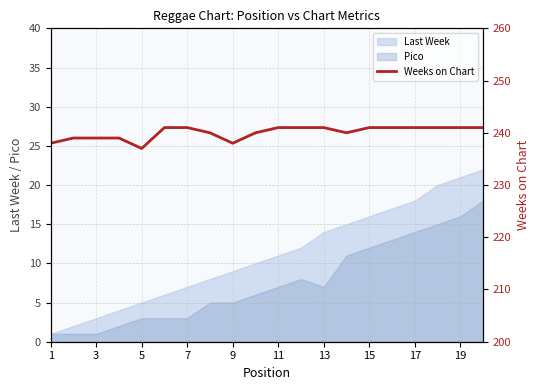

True or false: Last Week has a value of 3 at 3.

True